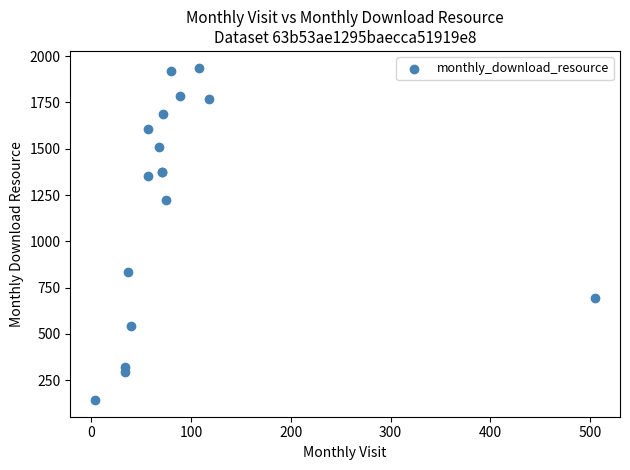

What Y value in the scatter plot is closest to 1040?

1225